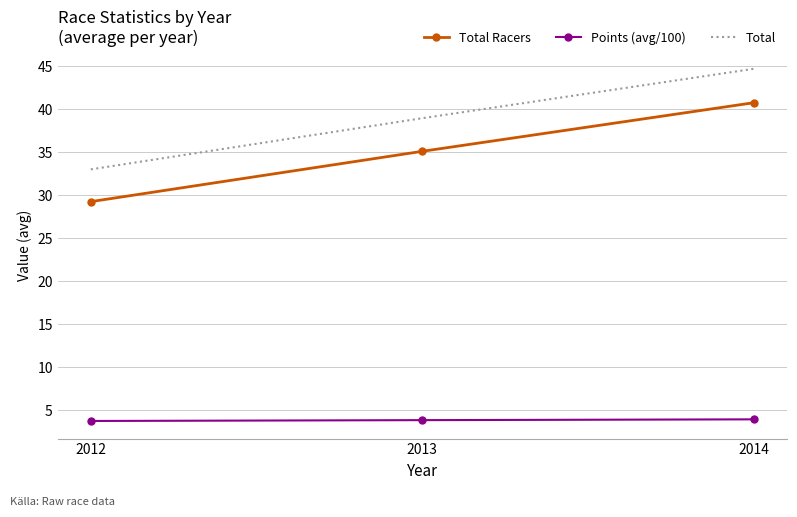

At which category is the sum across all series the highest?

2014